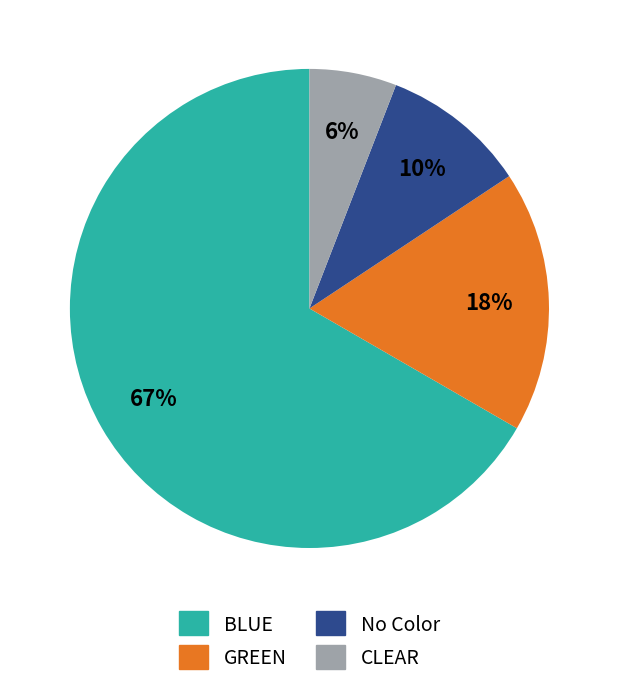

Rank the categories by value from lowest to highest.

CLEAR, No Color, GREEN, BLUE